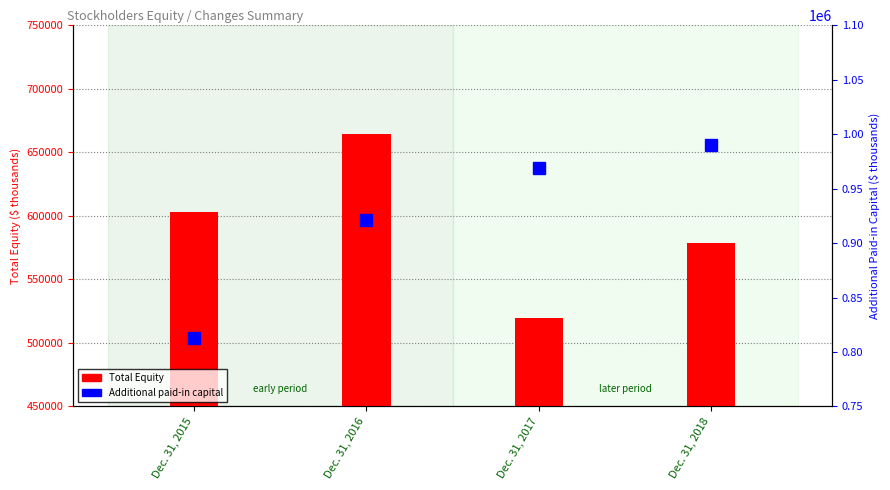

Reading left to right, transcribe all the data shown in this chart.

Total Equity: 603025	664211	519987	579000
Additional paid-in capital: 812782	921365	968580	990000